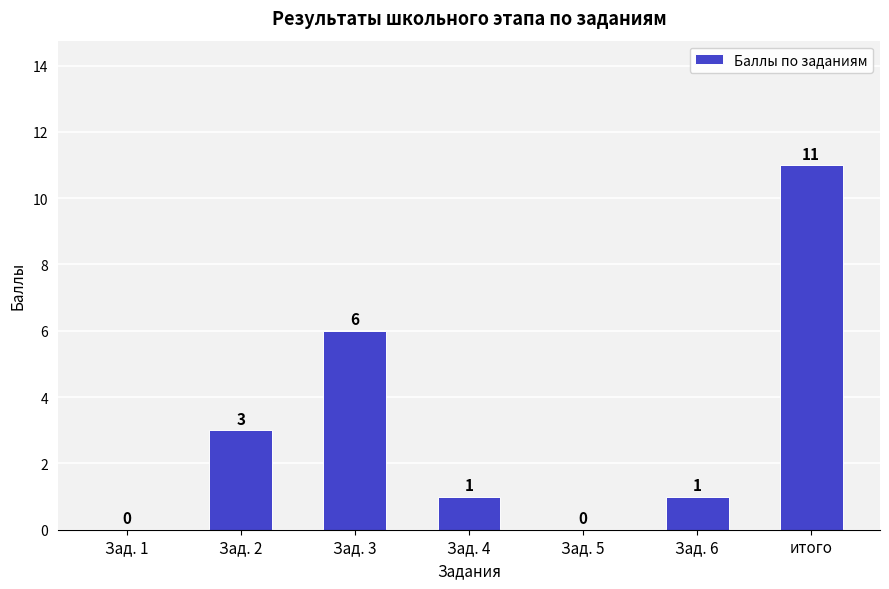

Count the number of categories in the chart.

7